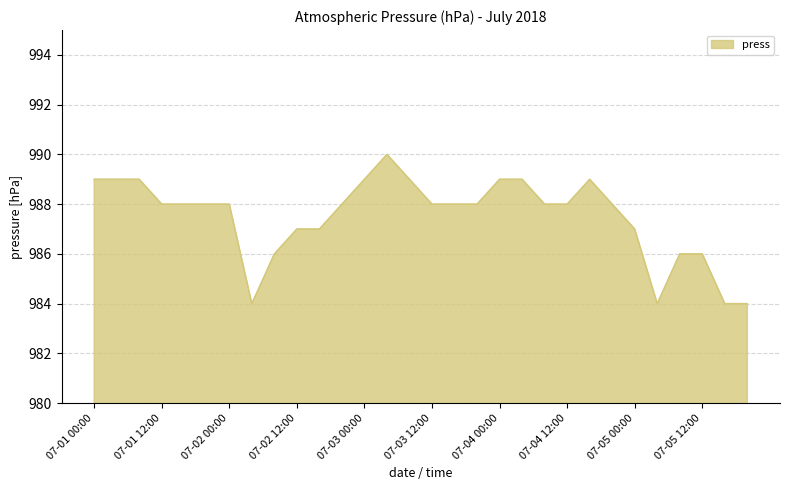

What is the minimum value shown in the chart?

984